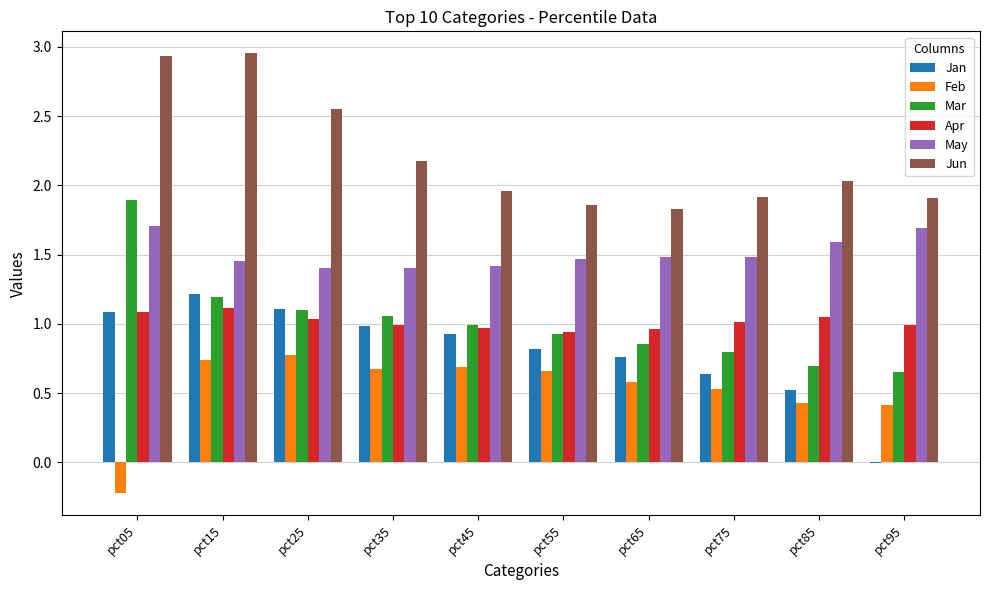

At which category is the sum across all series the highest?

pct15